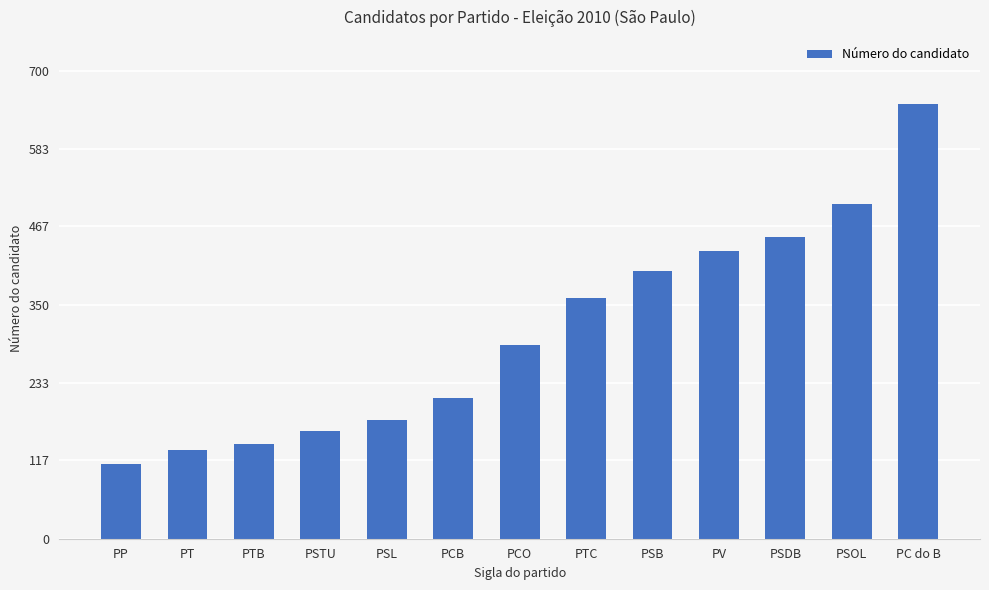

What is the difference between the second highest and minimum values?

389